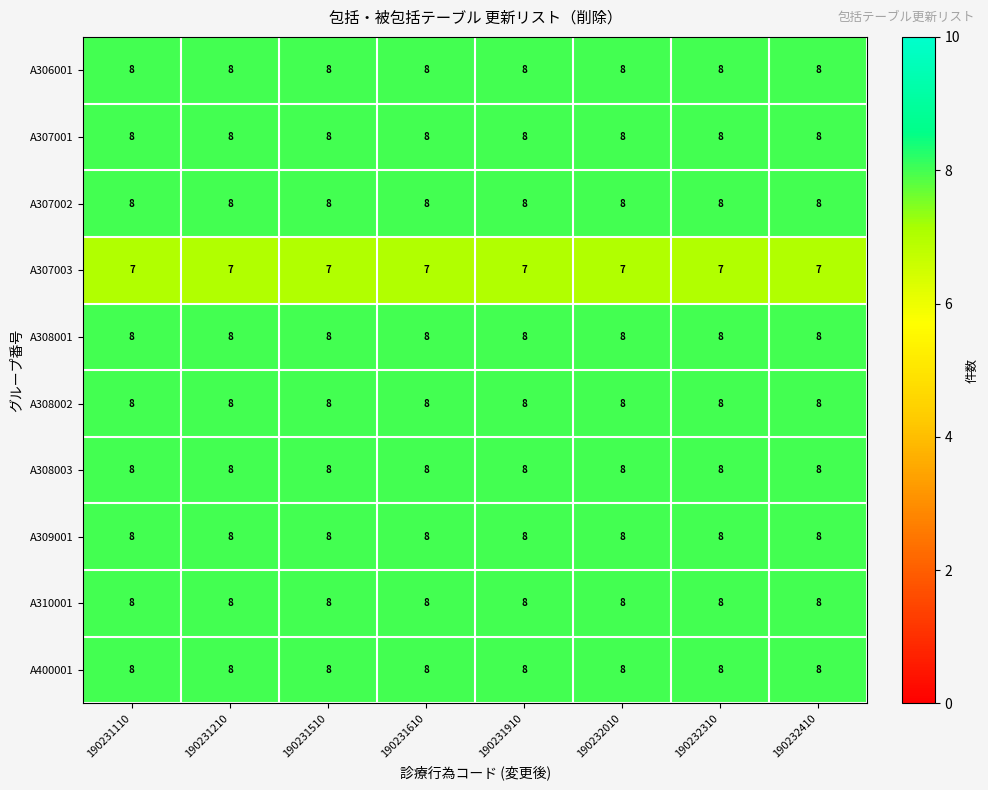

Read the A310001 value at 190231610.

8